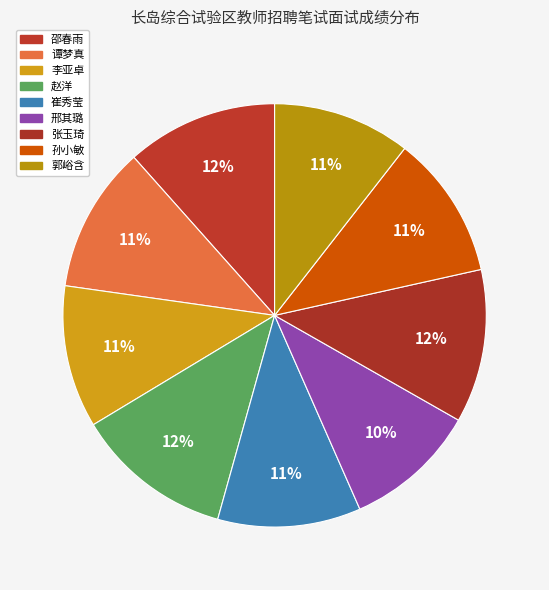

Which category has the biggest portion of the pie?

赵洋